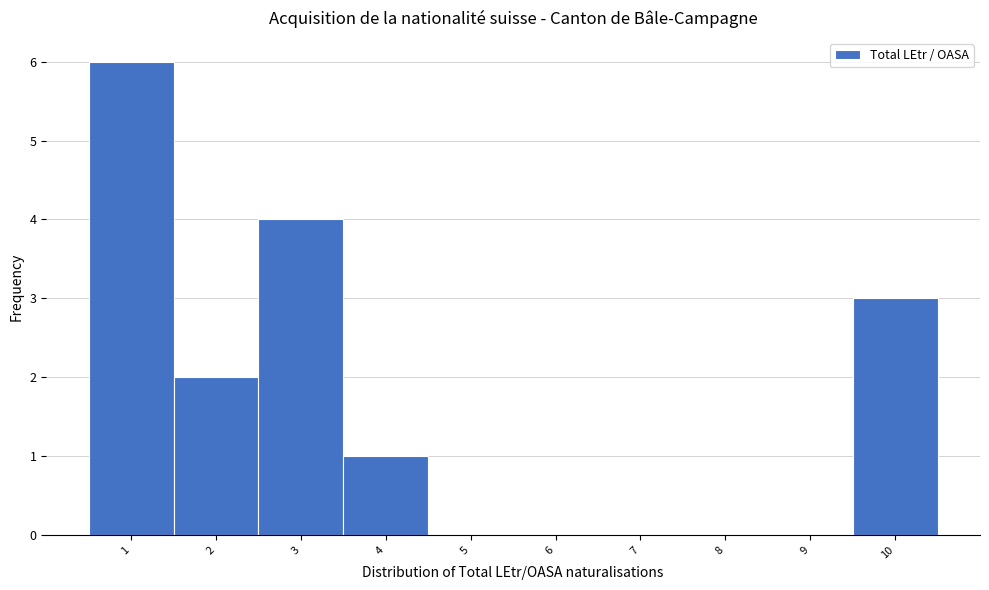

Reading left to right, list all the values displayed in this chart.

1=6	2=2	3=4	4=1	5=0	6=0	7=0	8=0	9=0	10=3